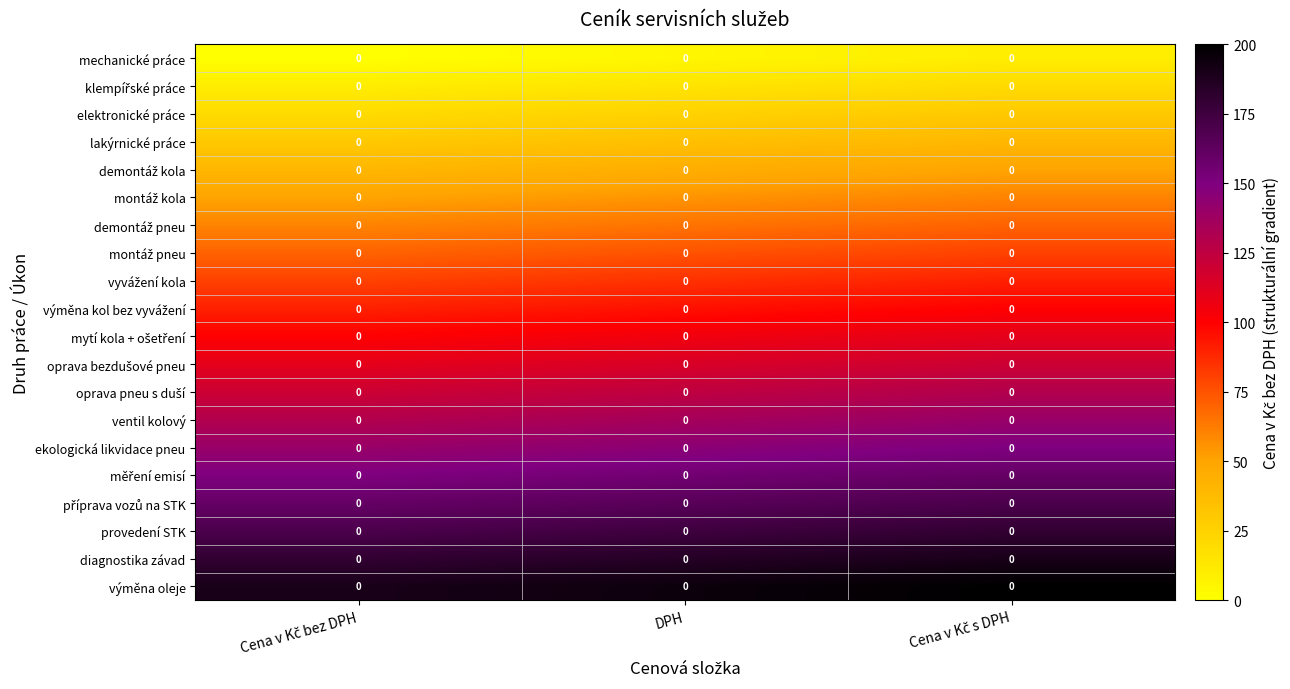

How many row_0 values are between 0 and 10?

3